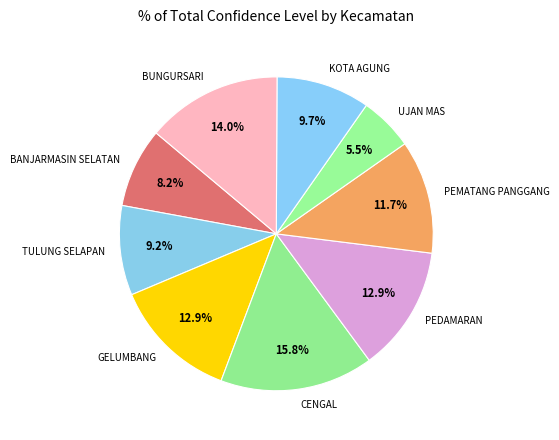

Which category has the smallest portion of the pie?

UJAN MAS